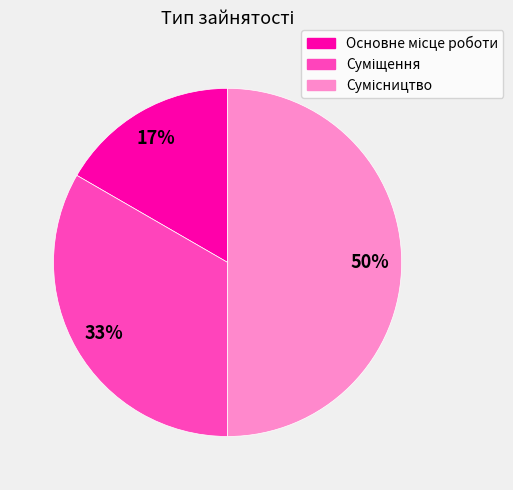

To the nearest percent, what is the average slice percentage?

33%